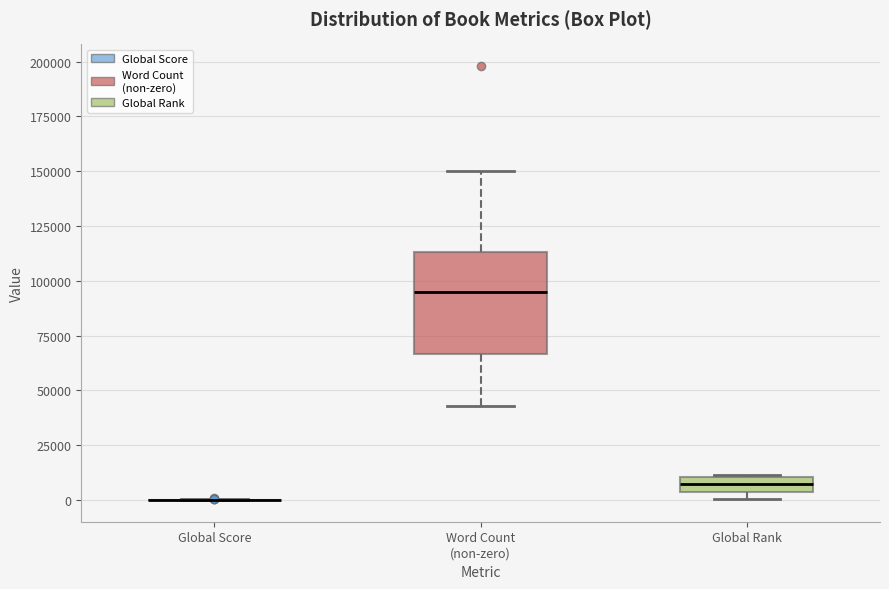

Comparing the boxes themselves (not the whiskers), which one is the tallest?

Word Count (non-zero)